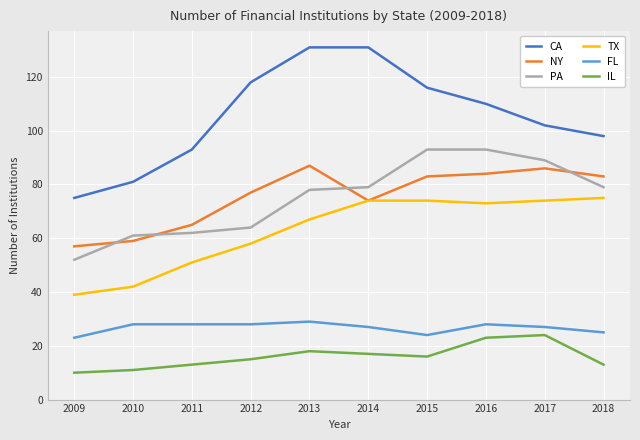

True or false: FL and NY intersect in this chart.

False